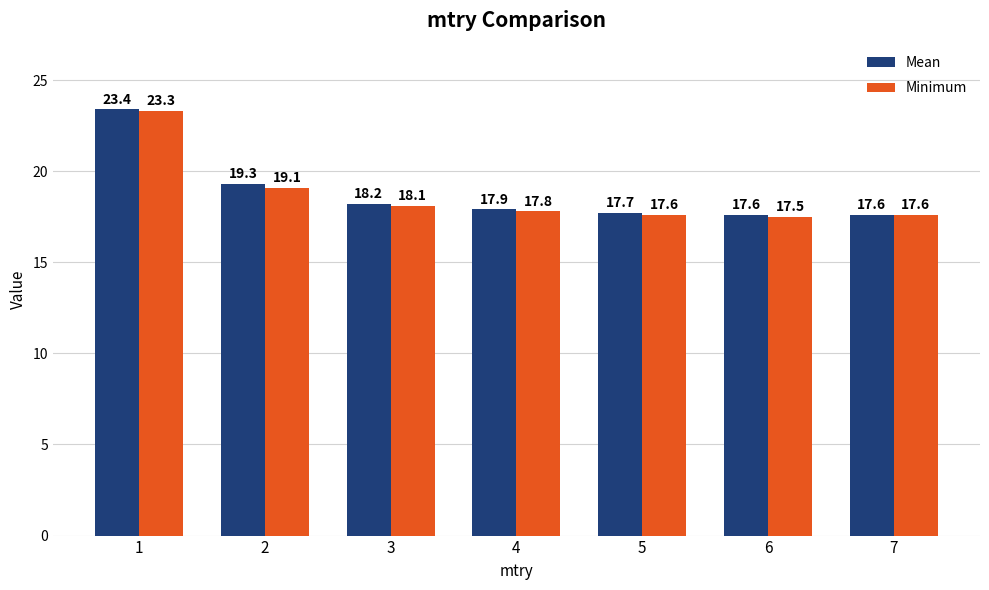

What is the value of the Mean bar at the 6th from the left?

17.6